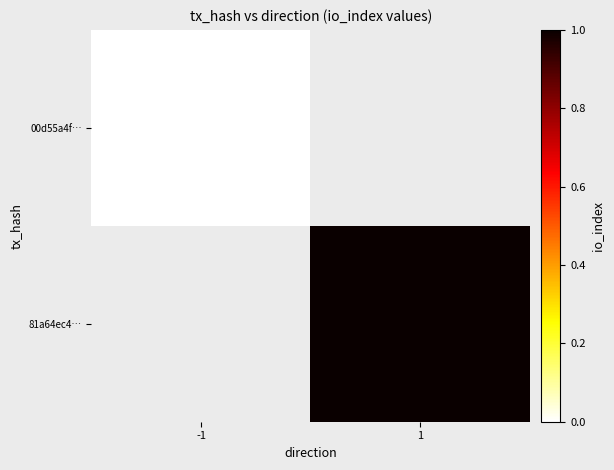

How many categories are shown in the chart?

2